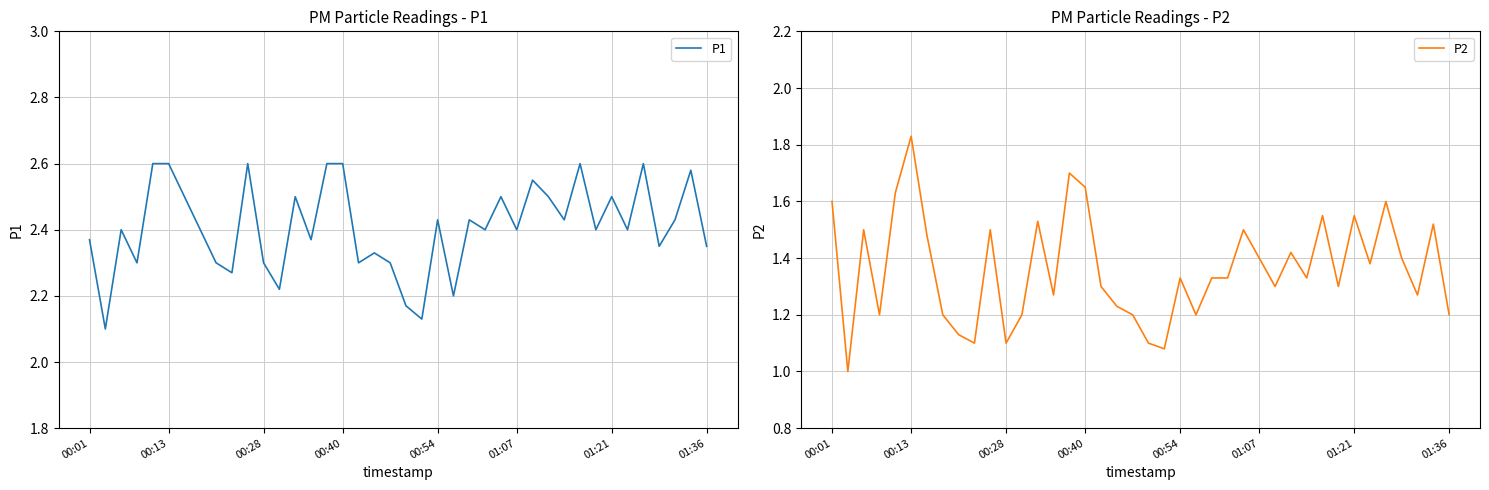

What is the difference between the second highest and second lowest values in the P1 series?

0.5